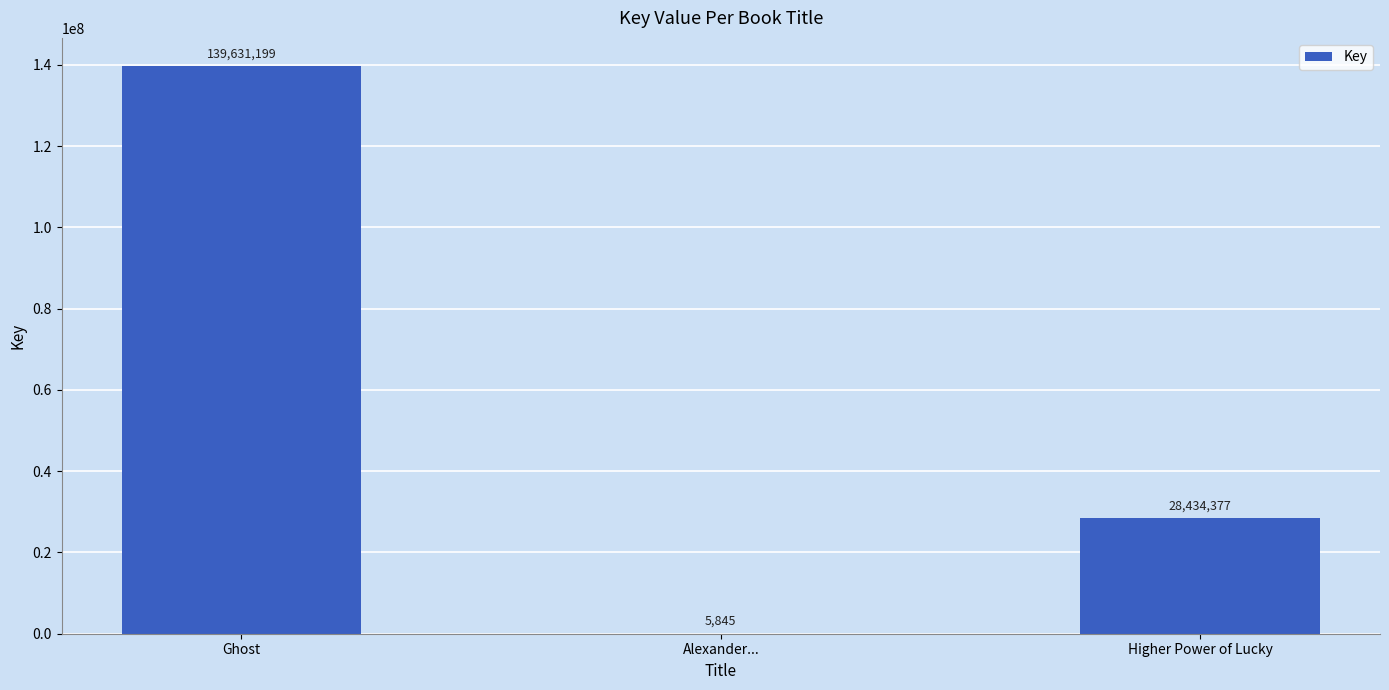

Reading left to right, transcribe all the data shown in this chart.

Ghost=139631199	Alexander...=5845	Higher Power of Lucky=28434377